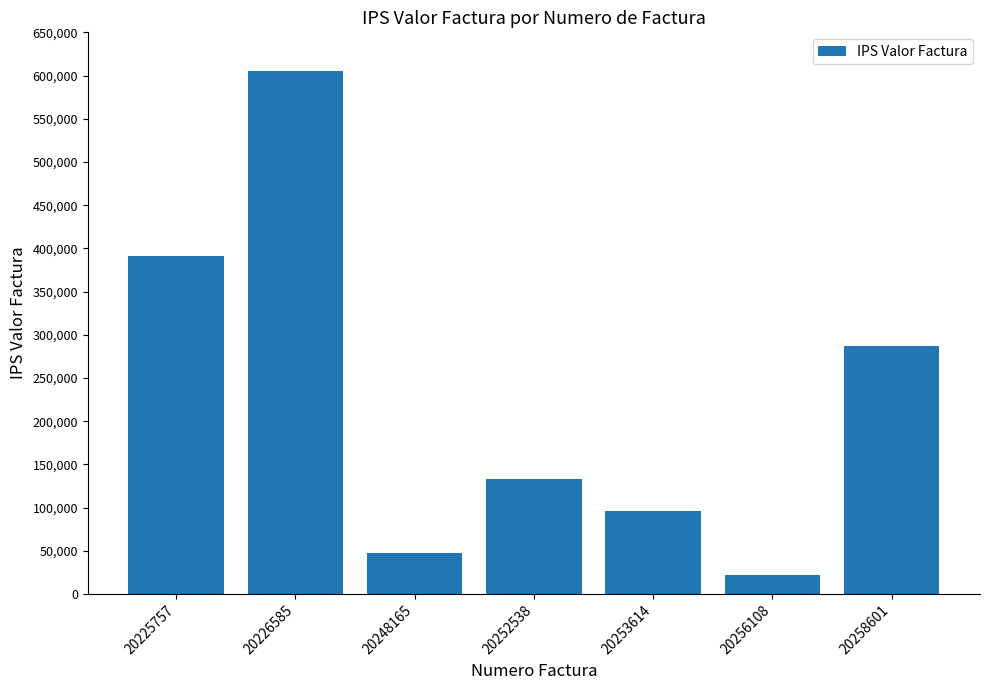

Does the chart contain stacked bars?

No